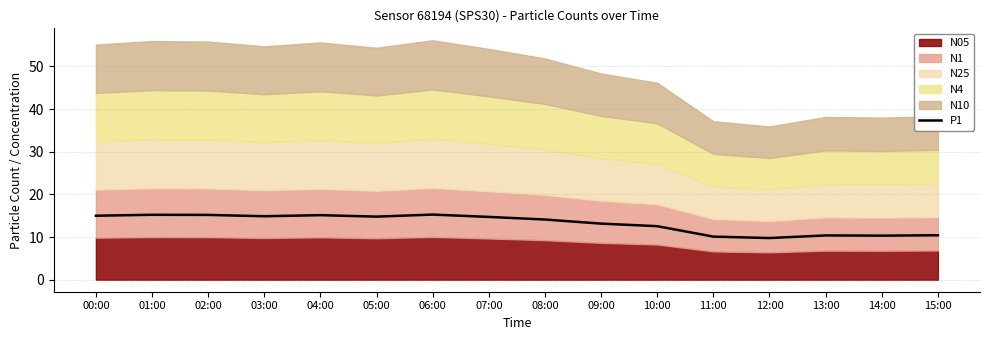

List the labels in order of value, largest first.

06:00, 01:00, 02:00, 04:00, 00:00, 03:00, 05:00, 07:00, 08:00, 09:00, 10:00, 15:00, 13:00, 14:00, 11:00, 12:00